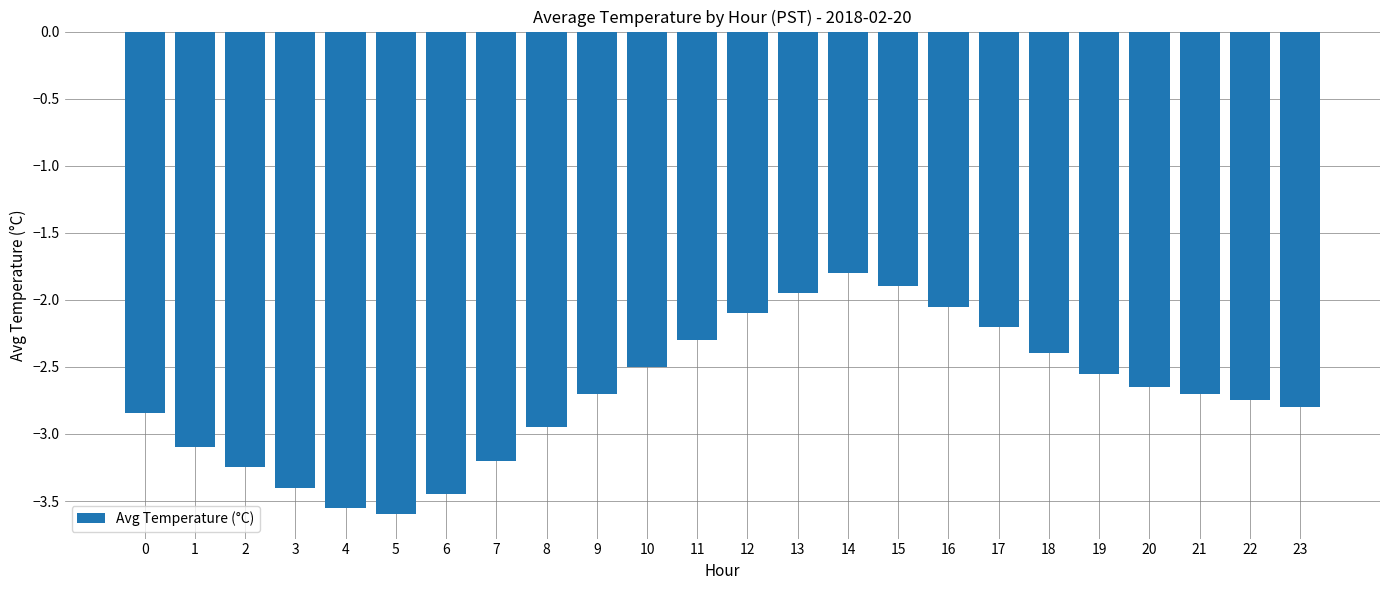

True or false: the data shows -1.9 at 13.

True